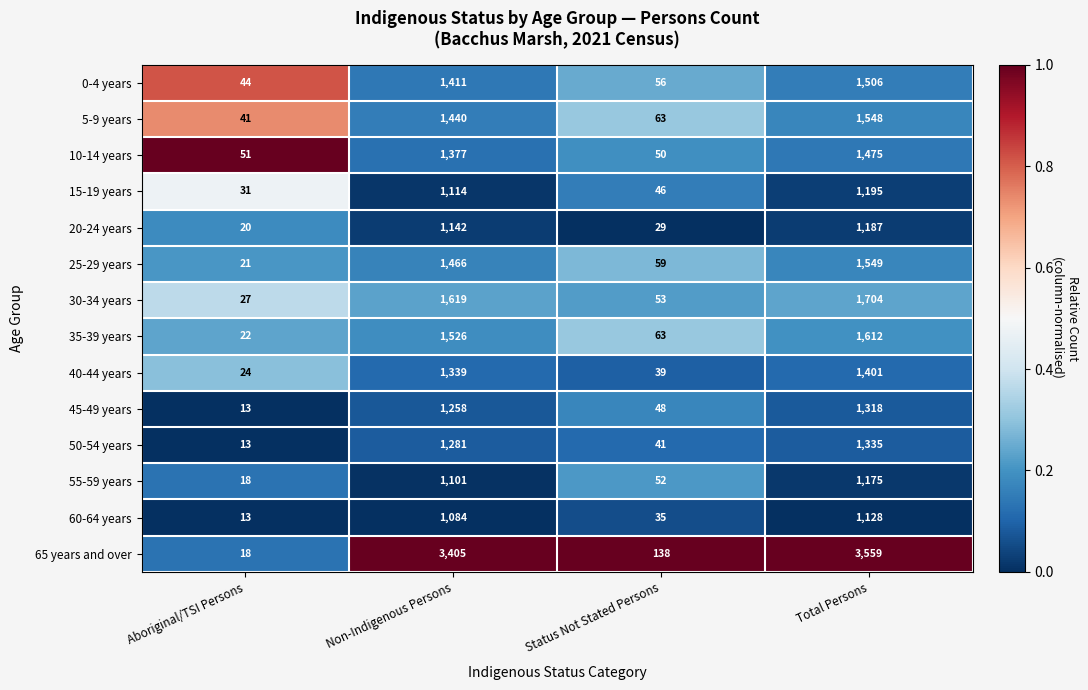

What is the average value of the 30-34 years series?

851